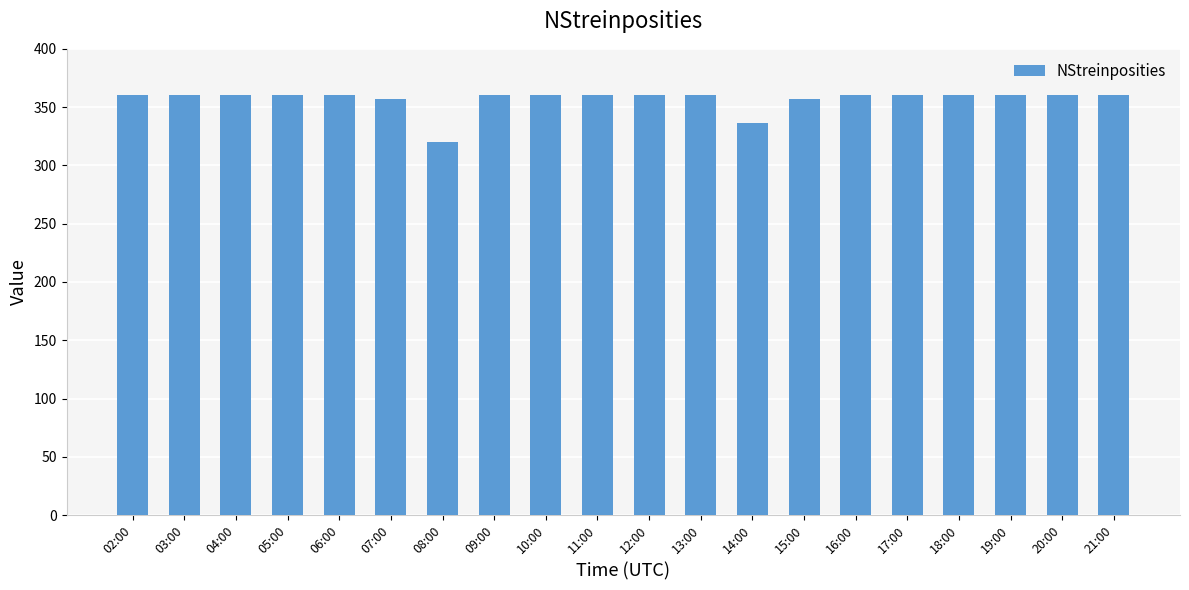

Between 11:00 and 08:00, which is larger?

11:00